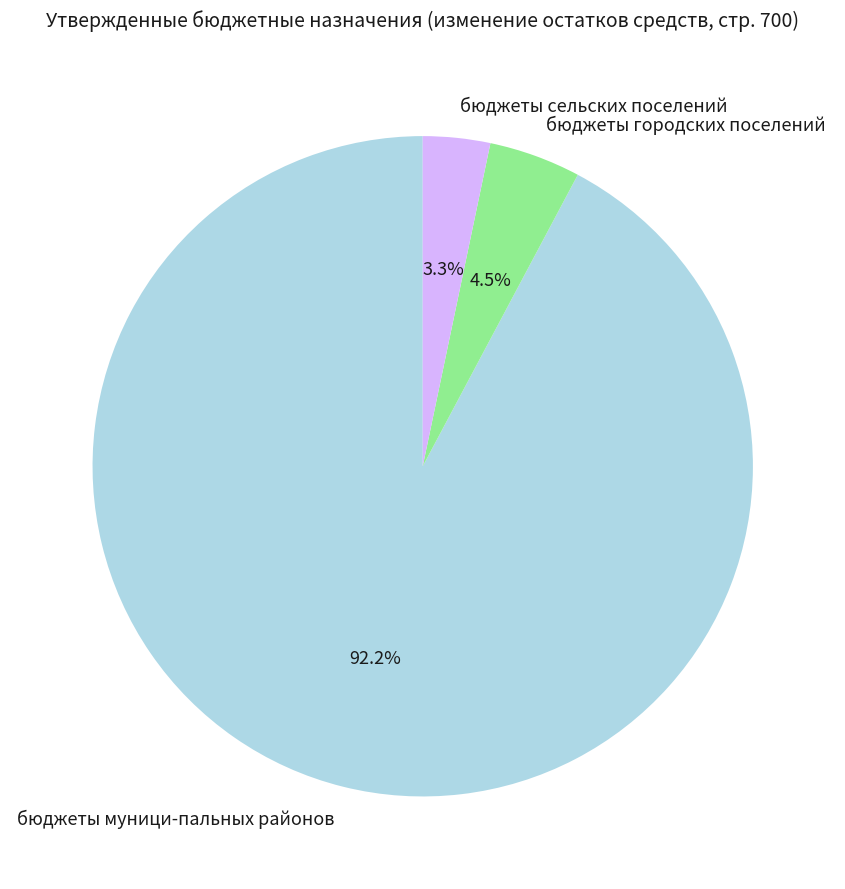

The бюджеты муници-пальных районов slice represents 92% of the pie. True or false?

True